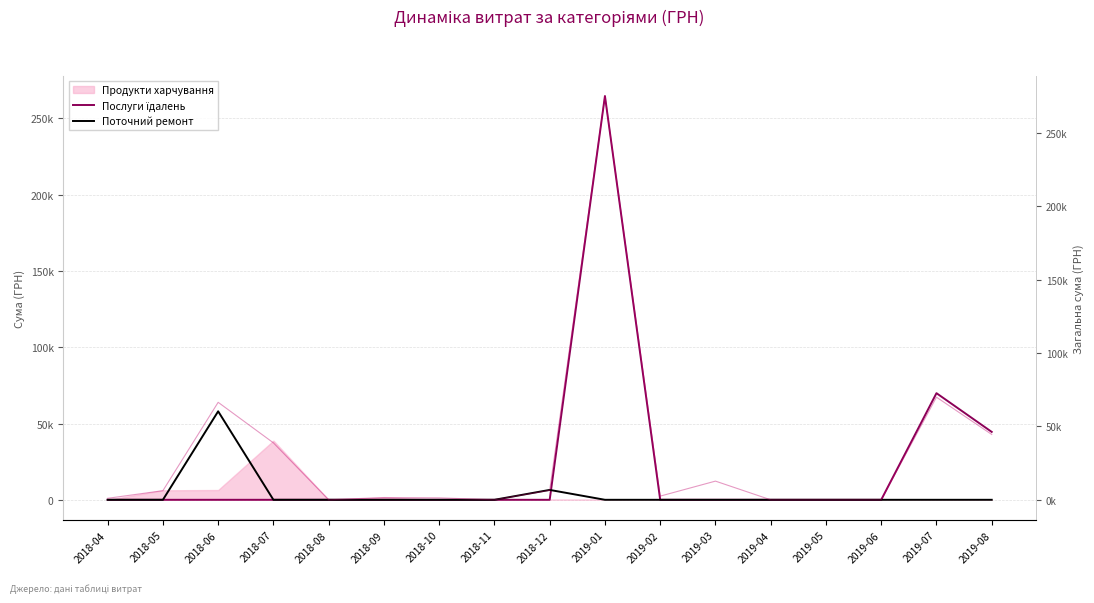

What is the maximum value shown in the chart?

264698.4